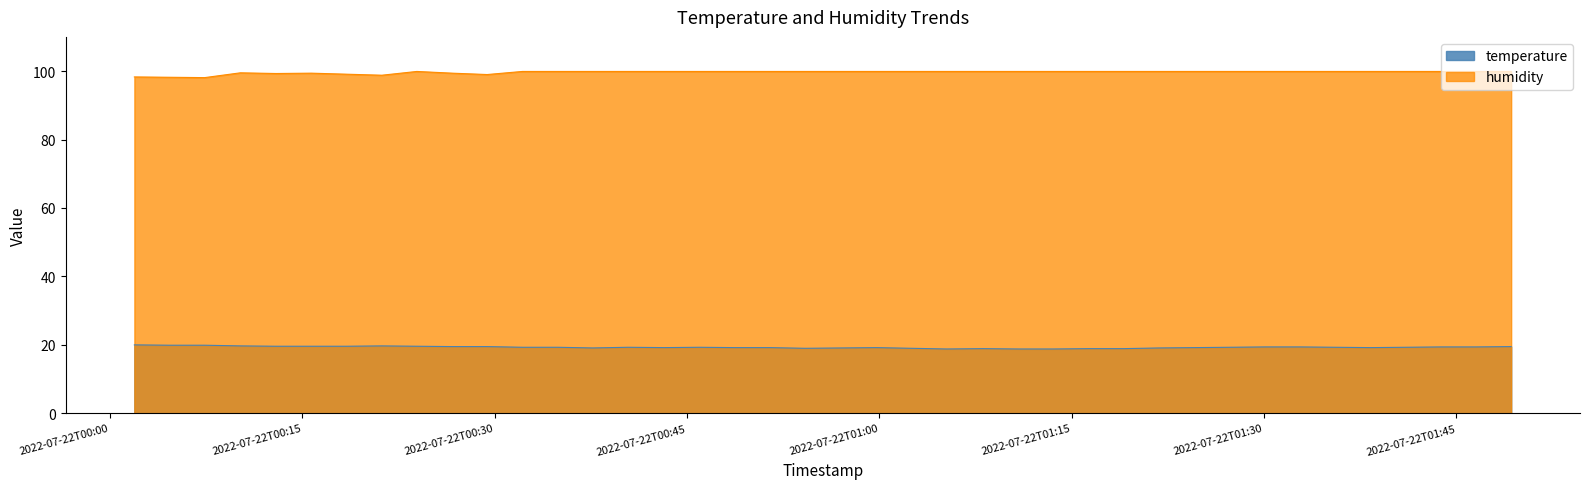

What are all the series names shown in the legend?

temperature, humidity